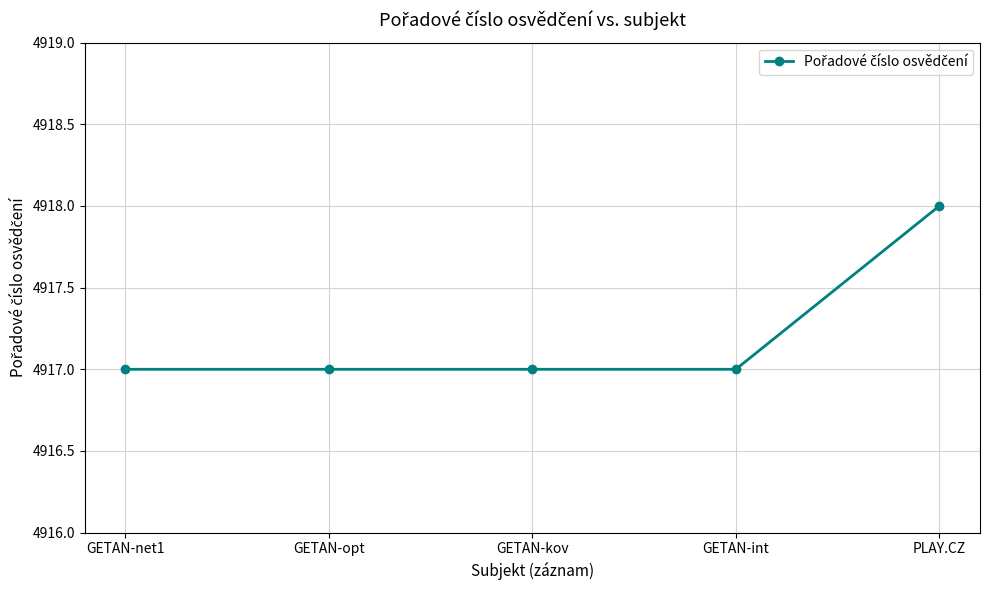

Is it true that the value at GETAN-opt is 2301?

False